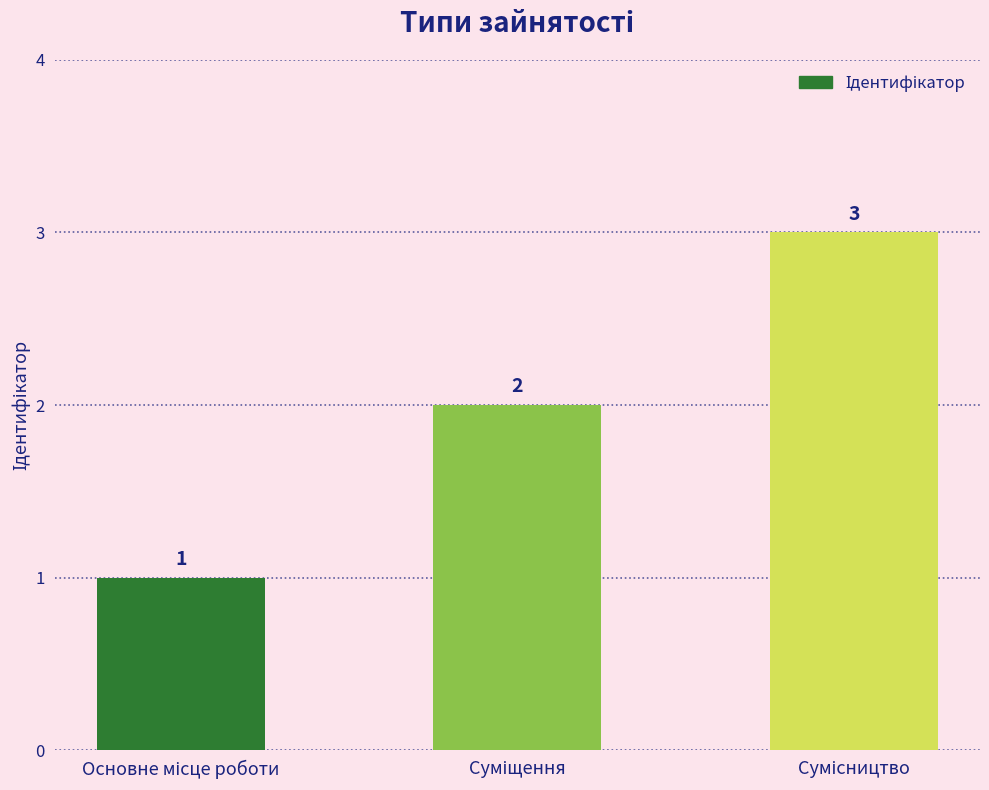

What is the value of the 3rd bar from the left?

3